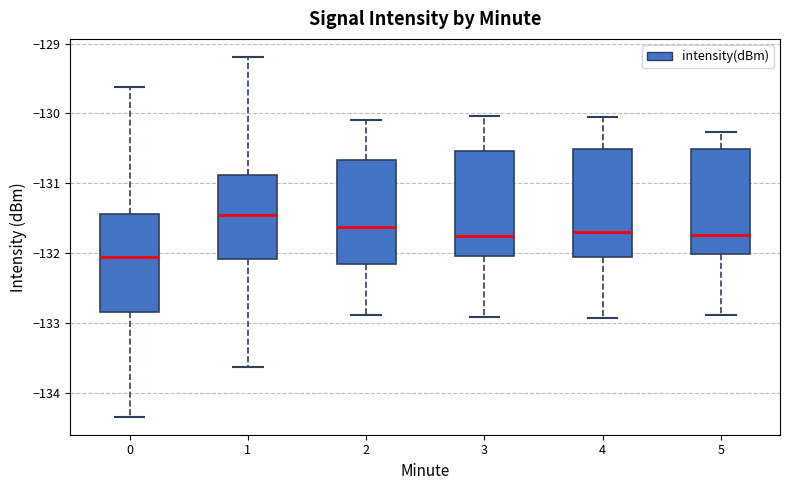

Which box's median line is the highest?

1